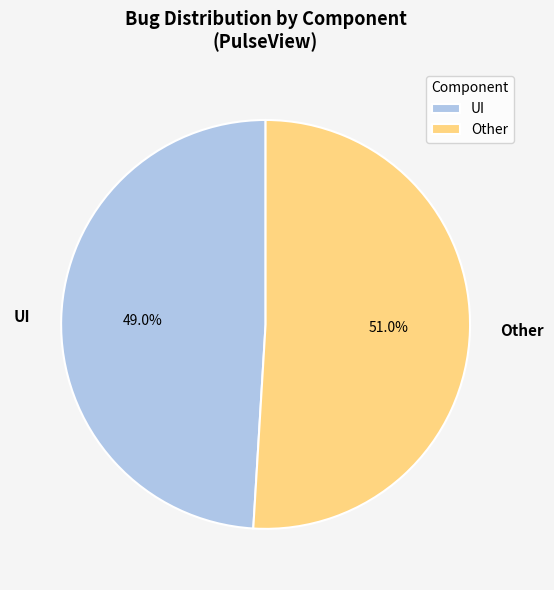

Between UI and Other, which is larger?

Other